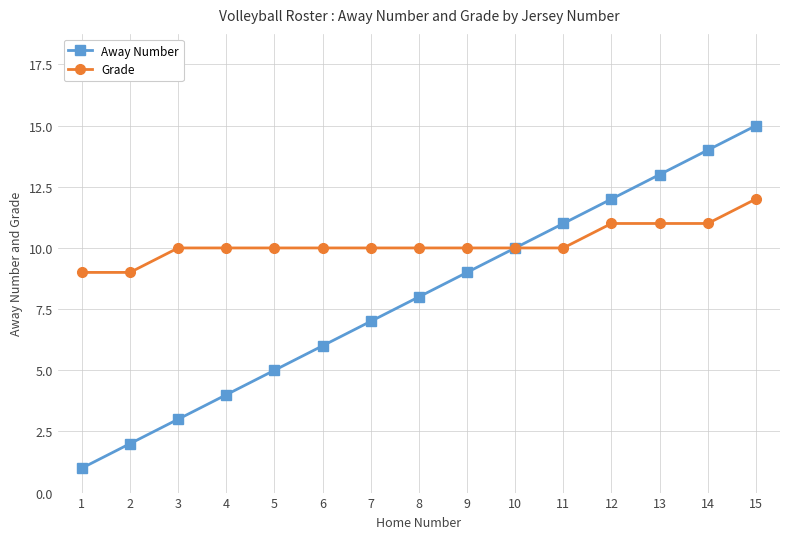

Is it true that Grade equals 11 at 12?

True